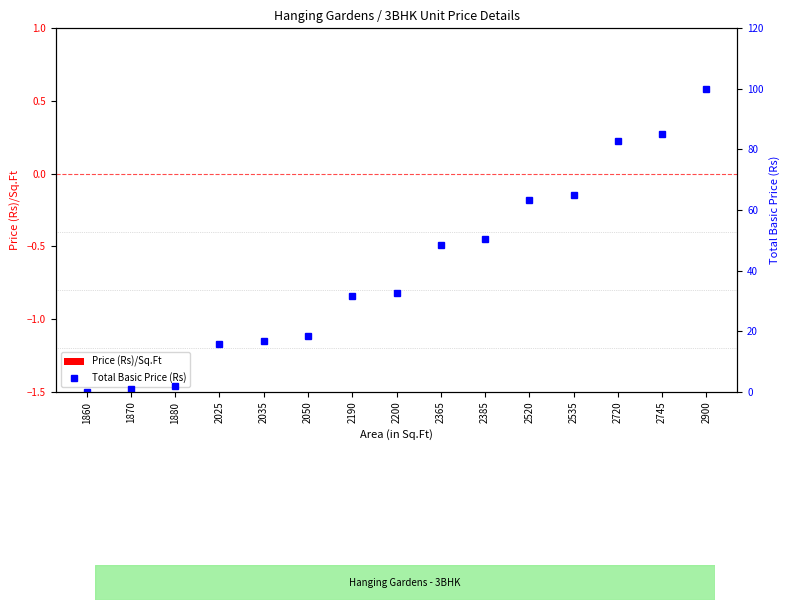

What is the average value of the Total Basic Price (Rs) series?

40.9